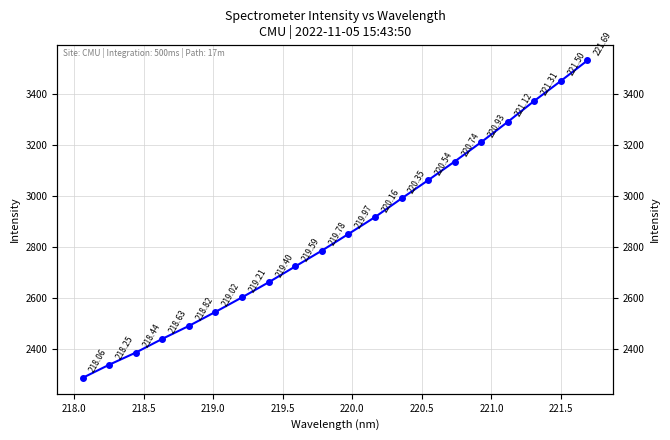

The chart shows a value of 4731.2 at 14. True or false?

False